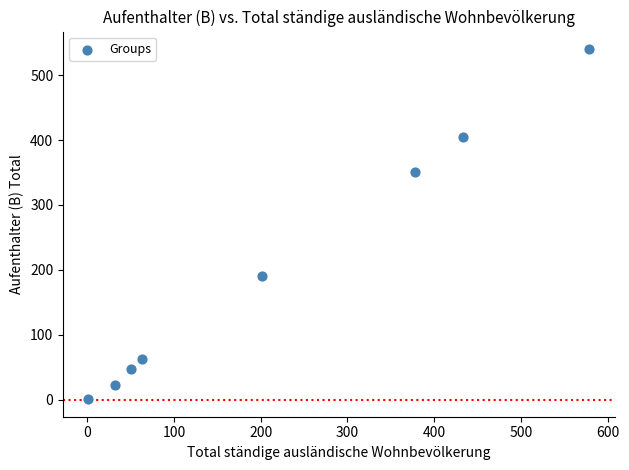

What is the range of Y values (max minus min)?

539